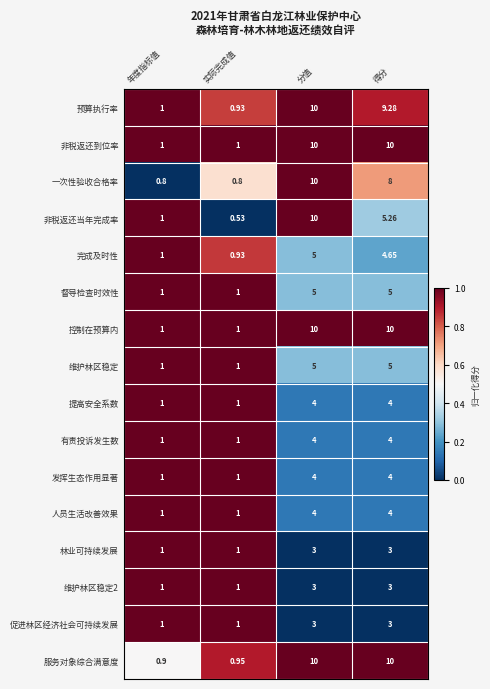

Between 年度指标值 and 实际完成值, which series saw the biggest shift?

非税返还当年完成率